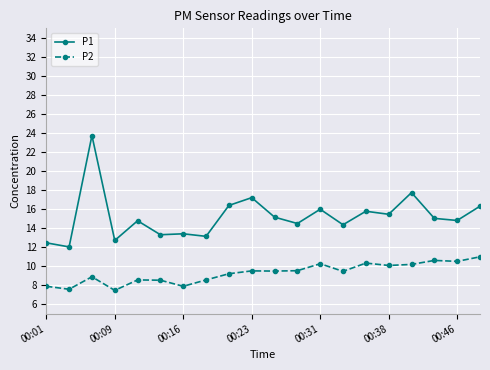

What are all the series names shown in the legend?

P1, P2